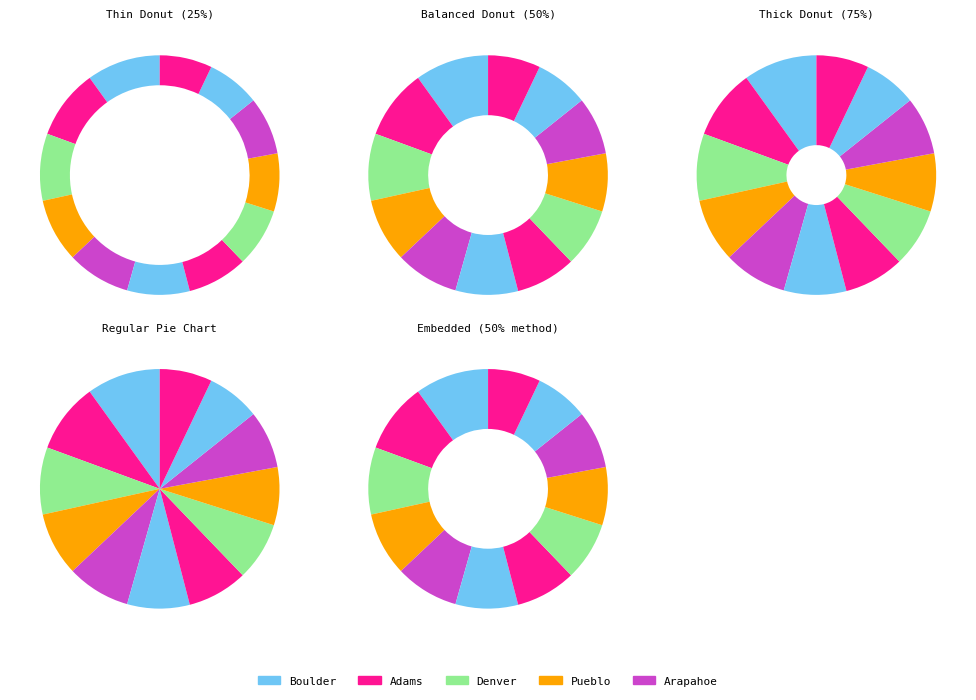

Is there a majority slice in this chart?

No